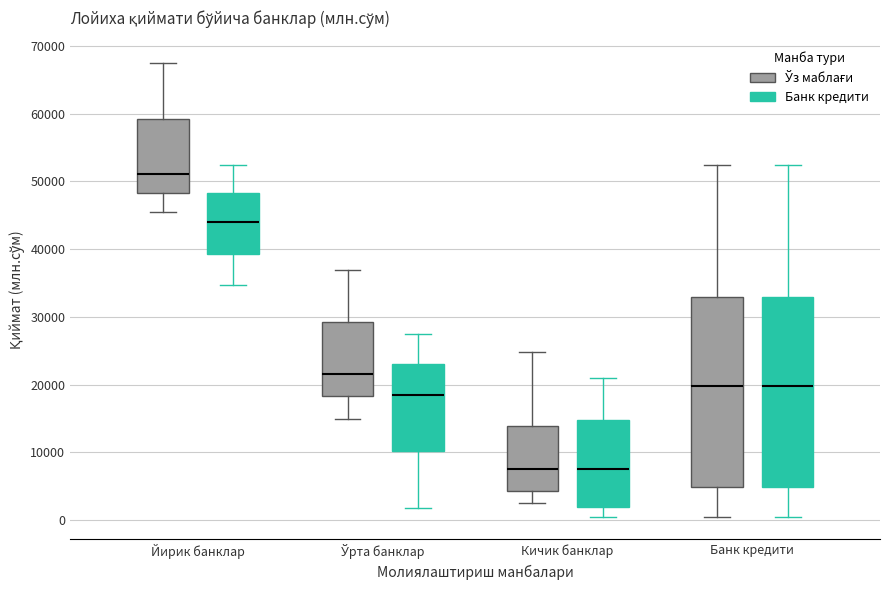

Where is the upper edge of the box for Йирик банклар (Ўз маблағи) on the y-axis? The values are not printed on the chart, so give them approximately, as read against the axis.

59000